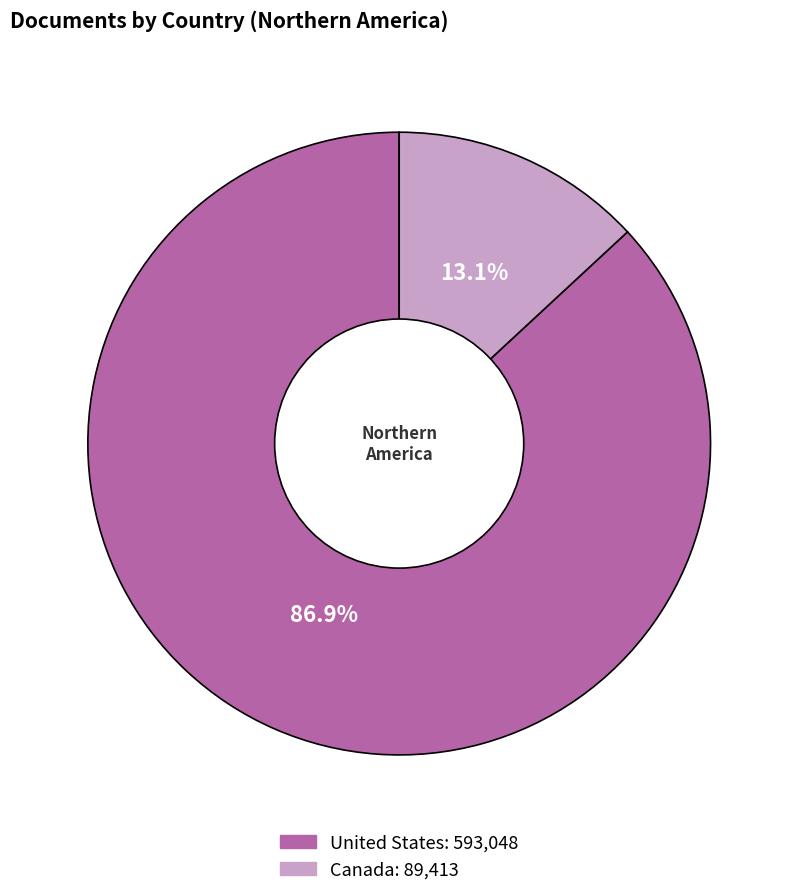

What is the largest slice in the pie chart?

United States